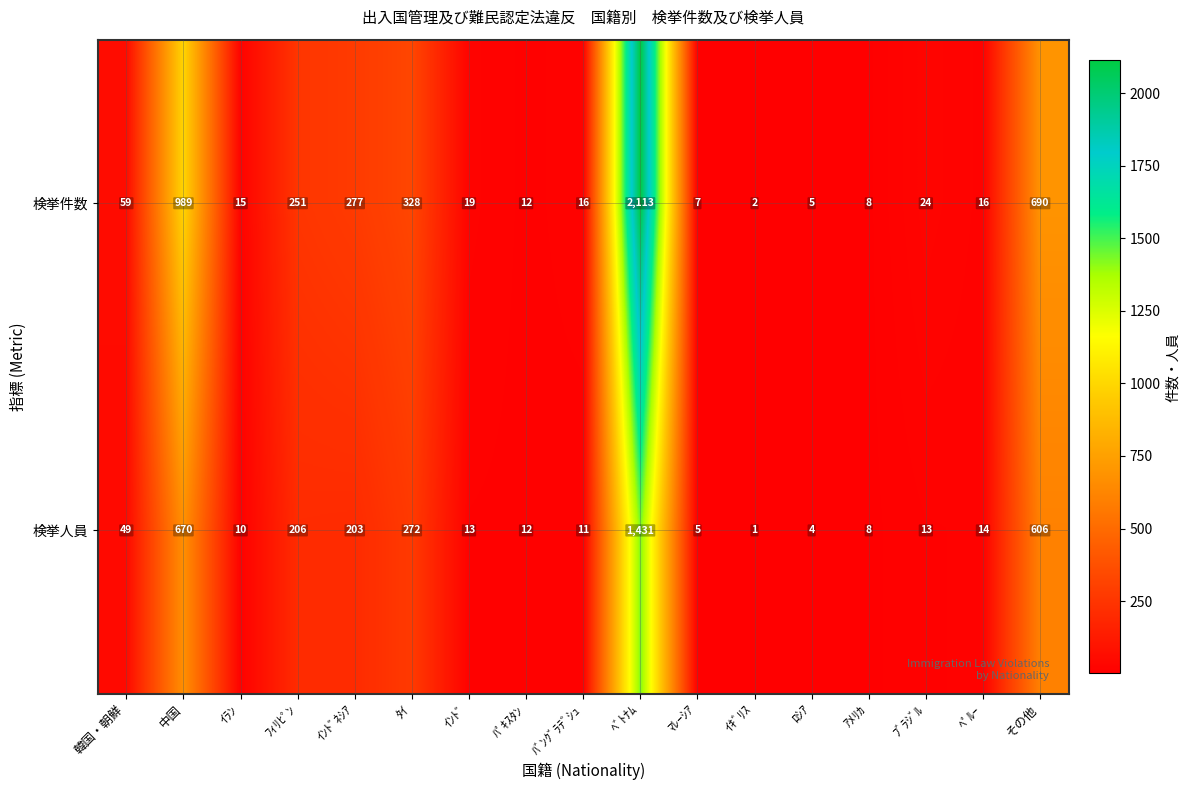

Count the number of categories in the chart.

17